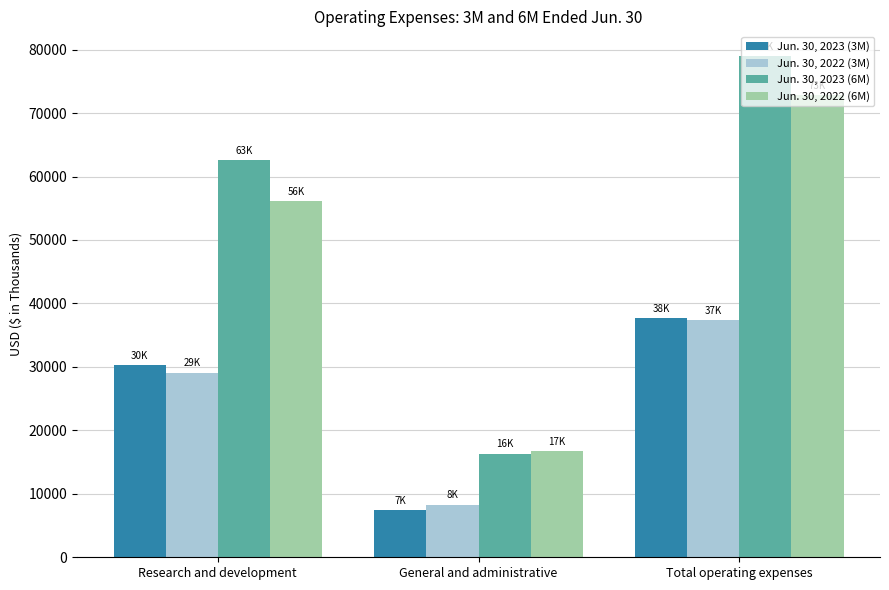

At which label is Jun. 30, 2023 (6M) closest to 47635?

Research and development